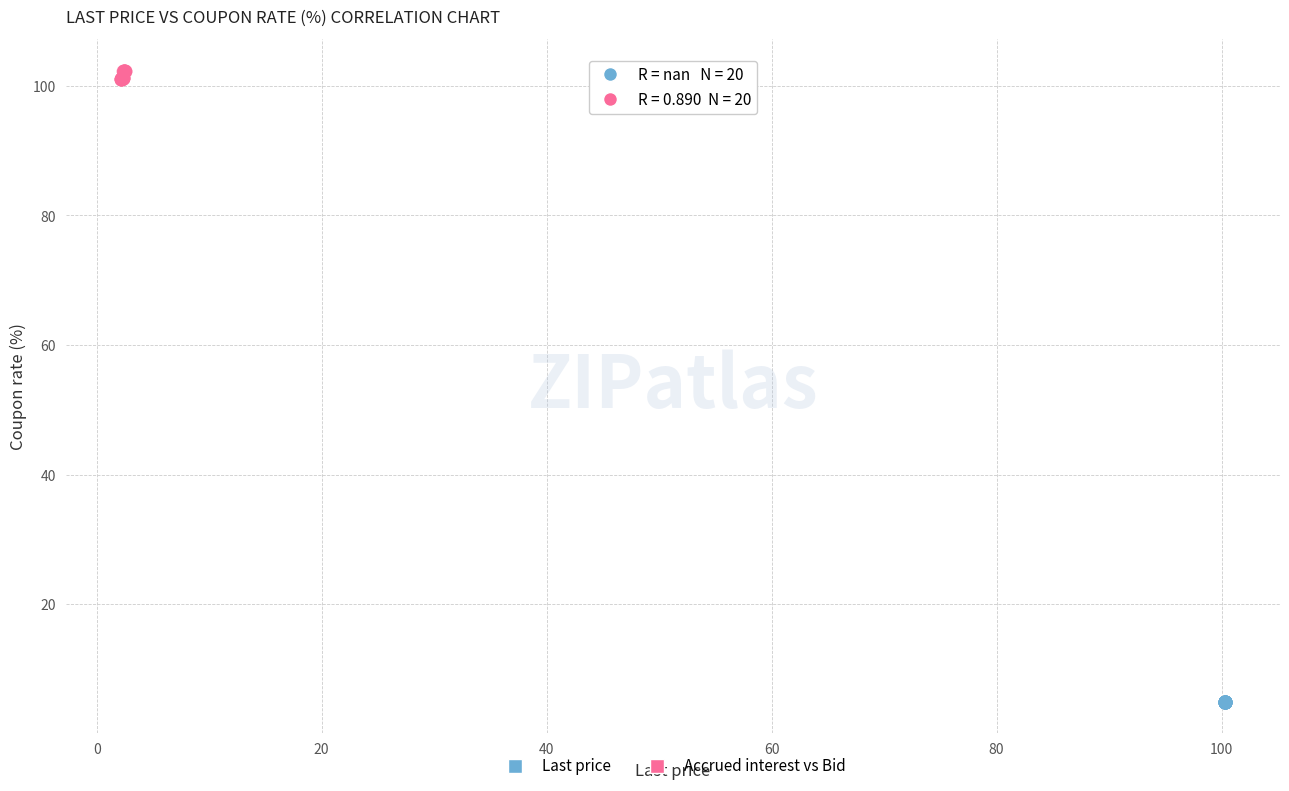

Which series reaches the maximum Y coordinate?

Accrued interest vs Bid